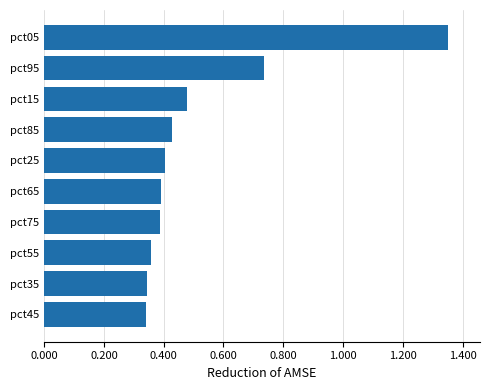

At which category does the chart reach its peak across all series?

pct05